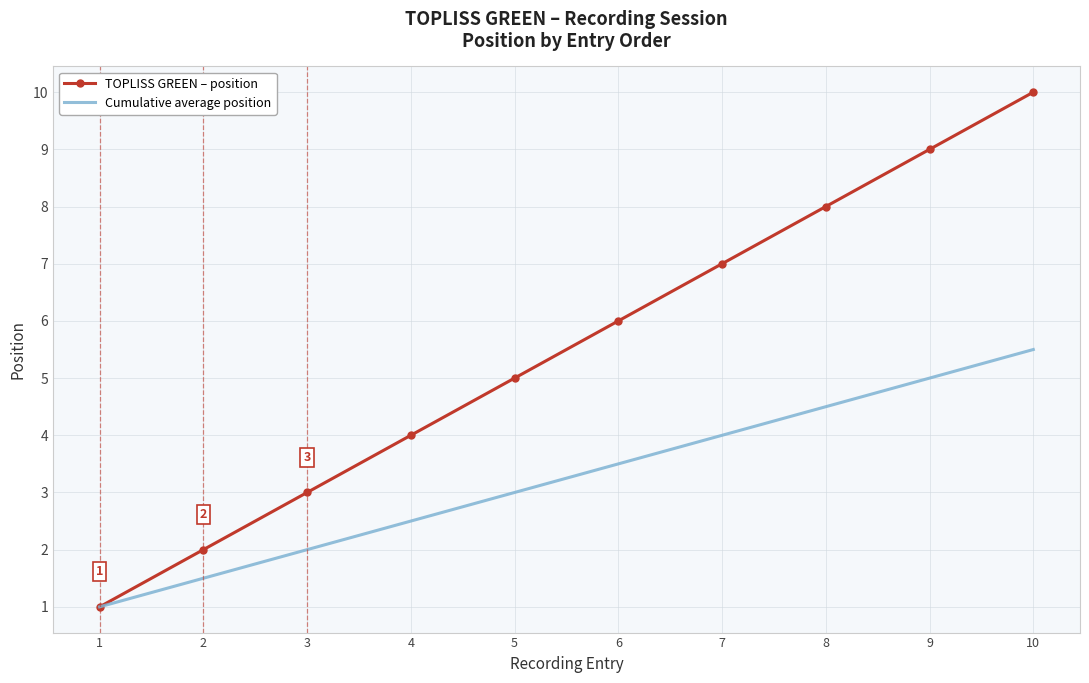

What is the total value across all series at 7?

11.0